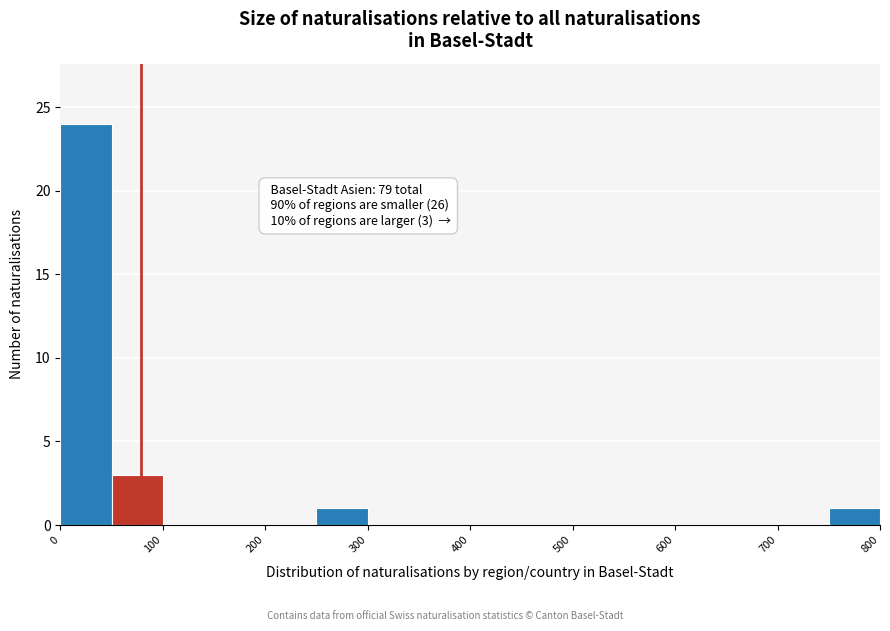

Which range on the x-axis has the tallest bar?

0 to 50